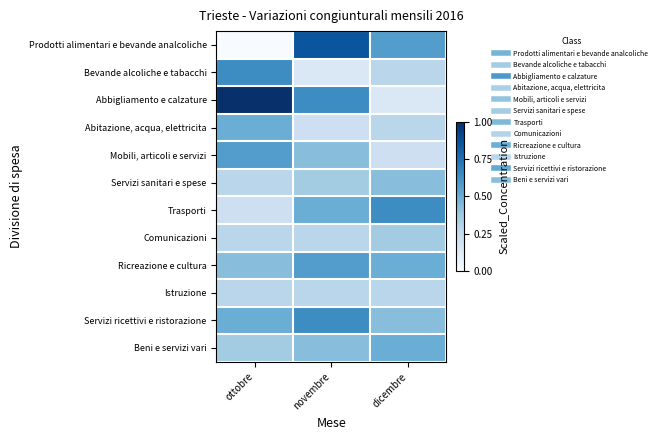

Reading left to right, transcribe all the data shown in this chart.

Prodotti alimentari e bevande analcoliche: ottobre=0.0	novembre=0.9	dicembre=0.6
Bevande alcoliche e tabacchi: ottobre=0.6	novembre=0.1	dicembre=0.3
Abbigliamento e calzature: ottobre=1.0	novembre=0.6	dicembre=0.1
Abitazione, acqua, elettricita: ottobre=0.5	novembre=0.2	dicembre=0.3
Mobili, articoli e servizi: ottobre=0.6	novembre=0.4	dicembre=0.2
Servizi sanitari e spese: ottobre=0.3	novembre=0.4	dicembre=0.4
Trasporti: ottobre=0.2	novembre=0.5	dicembre=0.6
Comunicazioni: ottobre=0.3	novembre=0.3	dicembre=0.4
Ricreazione e cultura: ottobre=0.4	novembre=0.6	dicembre=0.5
Istruzione: ottobre=0.3	novembre=0.3	dicembre=0.3
Servizi ricettivi e ristorazione: ottobre=0.5	novembre=0.6	dicembre=0.4
Beni e servizi vari: ottobre=0.4	novembre=0.4	dicembre=0.5